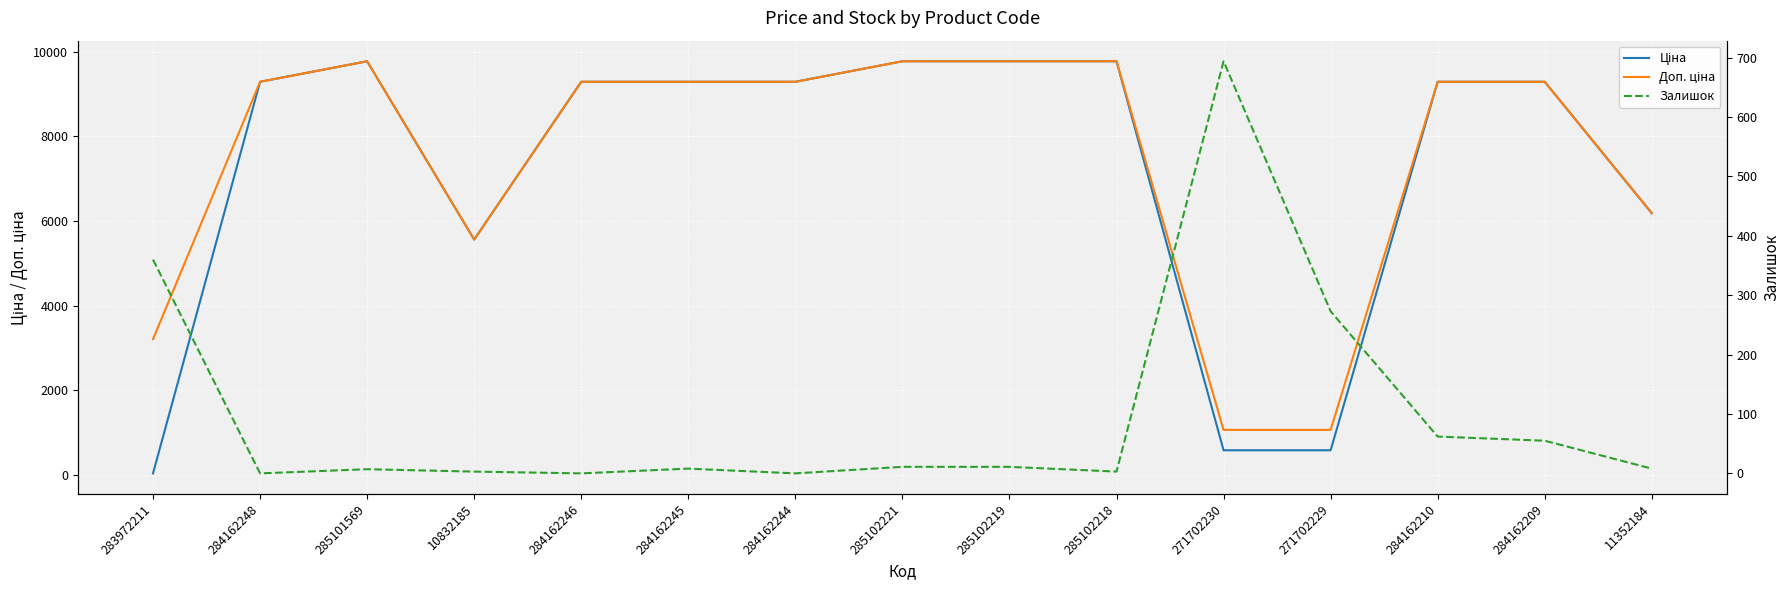

How many interior local valleys does the Ціна series have?

1